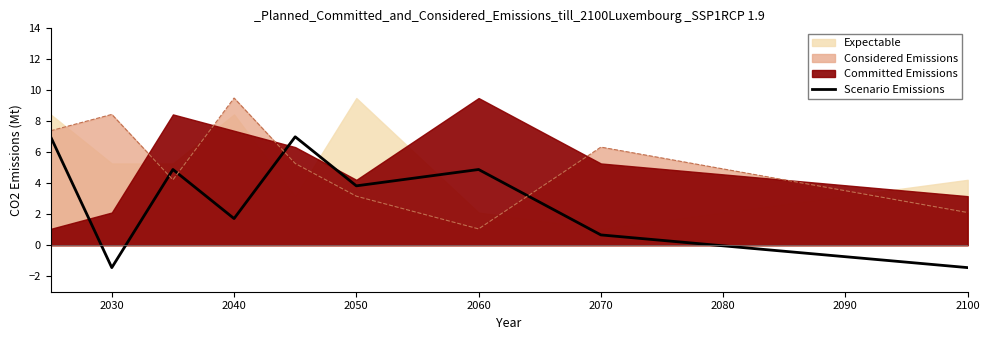

At which label does Considered Emissions reach its peak?

2040